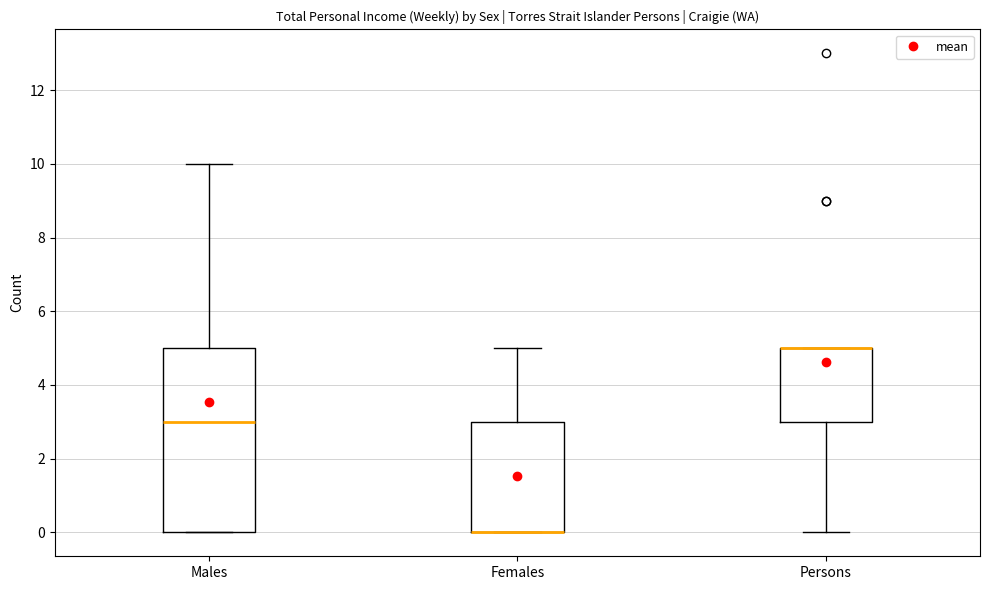

Comparing the boxes themselves (not the whiskers), which one is the tallest?

Males